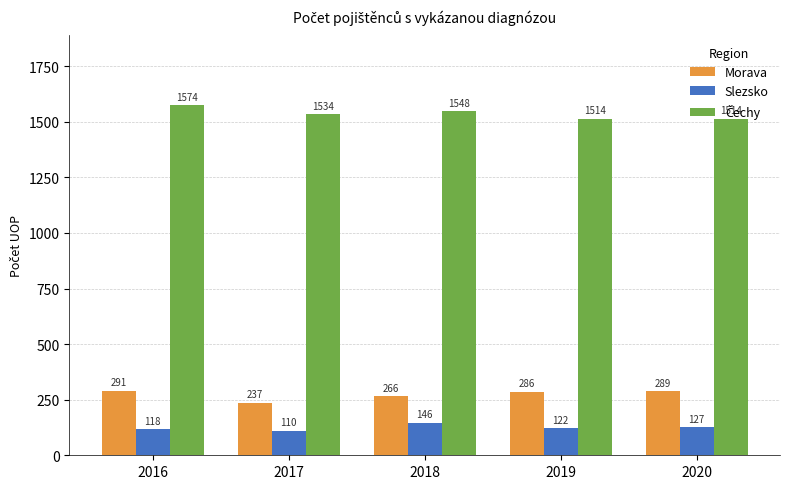

Which series changed the most between 2017 and 2020?

Morava